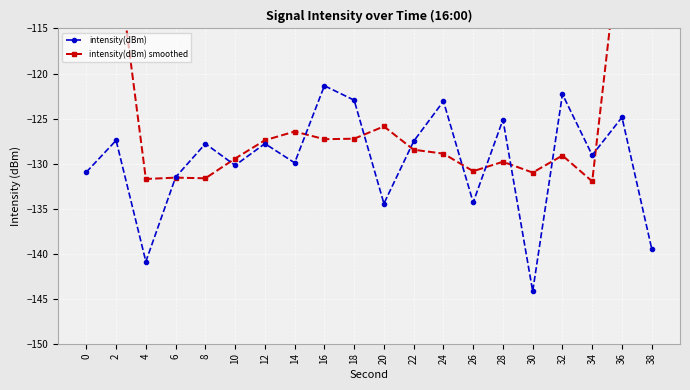

What is the total value across all series at 14?

-256.4